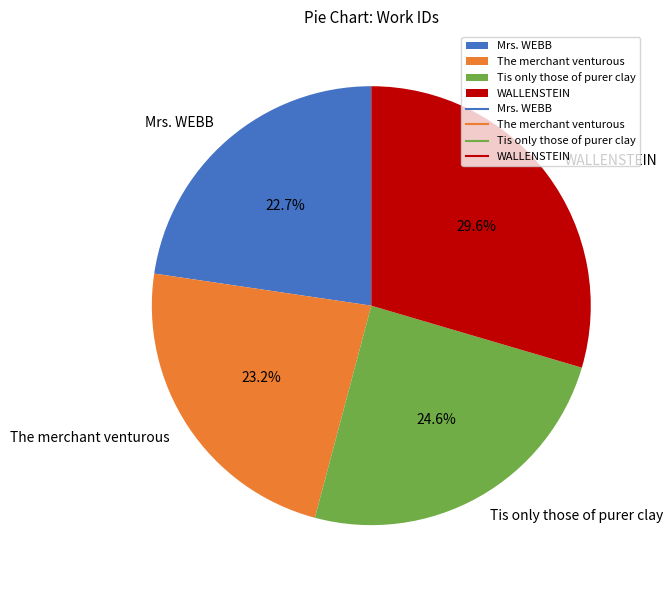

Is it true that WALLENSTEIN is 41% of the pie?

False